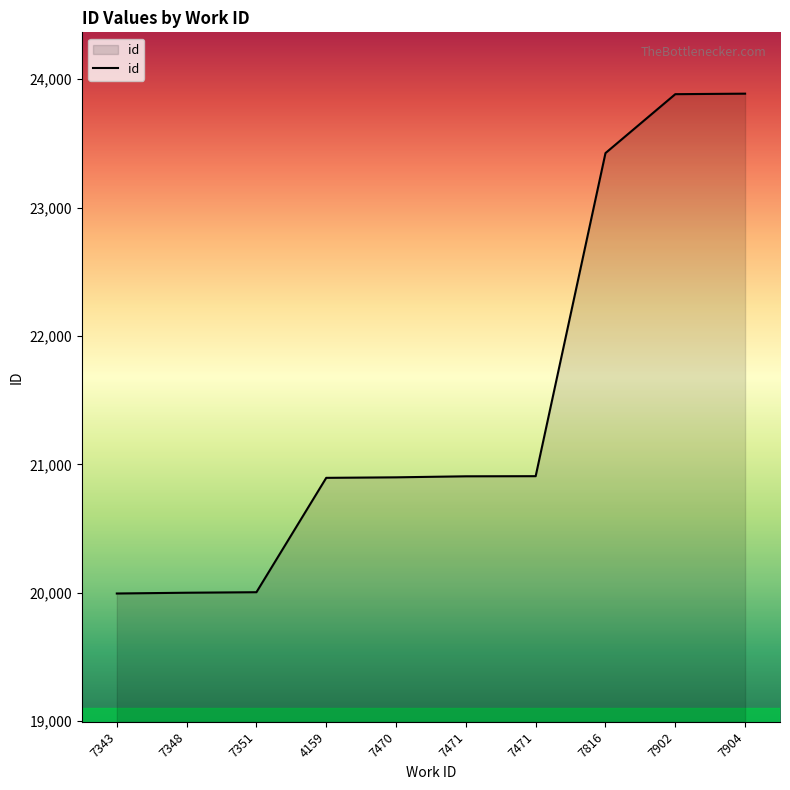

Read the value at 7351, to the nearest 100.

20000